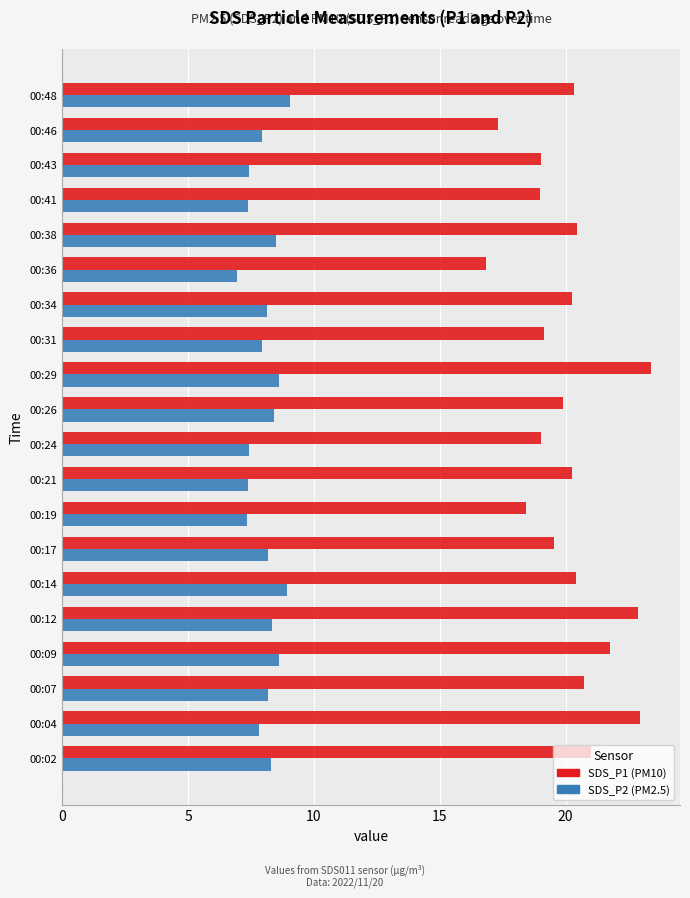

What is the difference between the maximum and minimum values in the SDS_P1 (PM10) series?

6.5